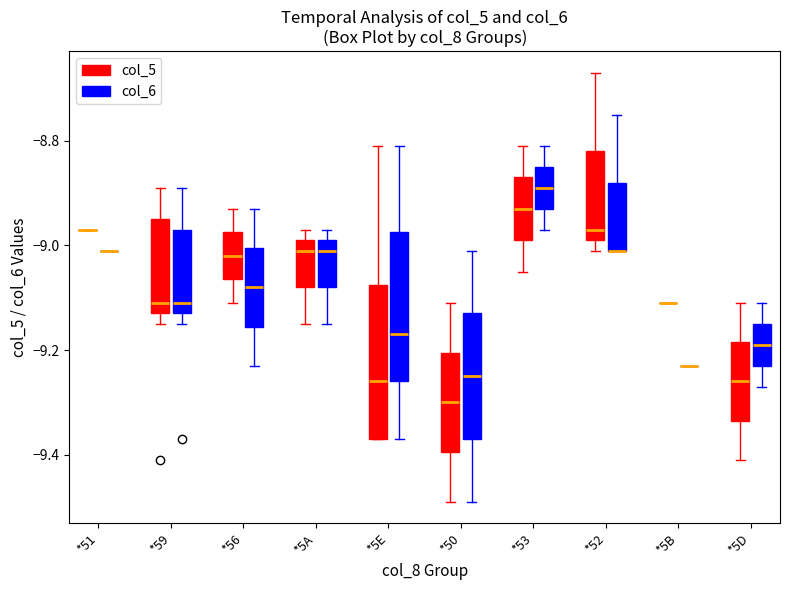

Reading left to right, read every box against the y-axis: the position of its median line, the range the box covers, and the ends of its whiskers. The values are not printed on the chart, so give them approximately, as read against the axis.

*51 (col_5): box collapsed to a line at -8.96, whiskers -8.96 to -8.96
*51 (col_6): box collapsed to a line at -9.00, whiskers -9.00 to -9.00
*59 (col_5): median -9.10, box -9.12 to -8.94, whiskers -9.14 to -8.88
*59 (col_6): median -9.10, box -9.12 to -8.96, whiskers -9.14 to -8.88
*56 (col_5): median -9.02, box -9.06 to -8.98, whiskers -9.10 to -8.92
*56 (col_6): median -9.08, box -9.16 to -9.00, whiskers -9.22 to -8.92
*5A (col_5): median -9.00, box -9.08 to -8.98, whiskers -9.14 to -8.96
*5A (col_6): median -9.00, box -9.08 to -8.98, whiskers -9.14 to -8.96
*5E (col_5): median -9.26, box -9.36 to -9.08, whiskers -9.36 to -8.80
*5E (col_6): median -9.16, box -9.26 to -8.98, whiskers -9.36 to -8.80
*50 (col_5): median -9.30, box -9.40 to -9.20, whiskers -9.48 to -9.10
*50 (col_6): median -9.24, box -9.36 to -9.12, whiskers -9.48 to -9.00
*53 (col_5): median -8.92, box -8.98 to -8.86, whiskers -9.04 to -8.80
*53 (col_6): median -8.88, box -8.92 to -8.84, whiskers -8.96 to -8.80
*52 (col_5): median -8.96, box -8.98 to -8.82, whiskers -9.00 to -8.66
*52 (col_6): median -9.00 (drawn on the box's lower edge), box -9.00 to -8.88, whiskers -9.00 to -8.74
*5B (col_5): box collapsed to a line at -9.10, whiskers -9.10 to -9.10
*5B (col_6): box collapsed to a line at -9.22, whiskers -9.22 to -9.22
*5D (col_5): median -9.26, box -9.34 to -9.18, whiskers -9.40 to -9.10
*5D (col_6): median -9.18, box -9.22 to -9.14, whiskers -9.26 to -9.10